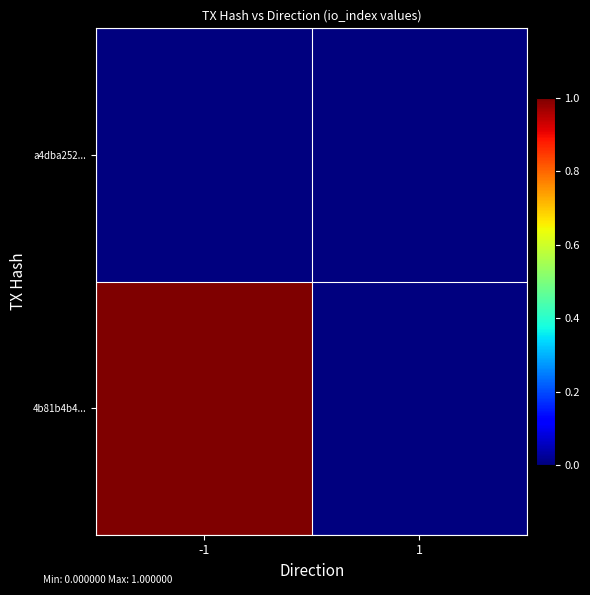

At which category does the chart reach its peak across all series?

-1